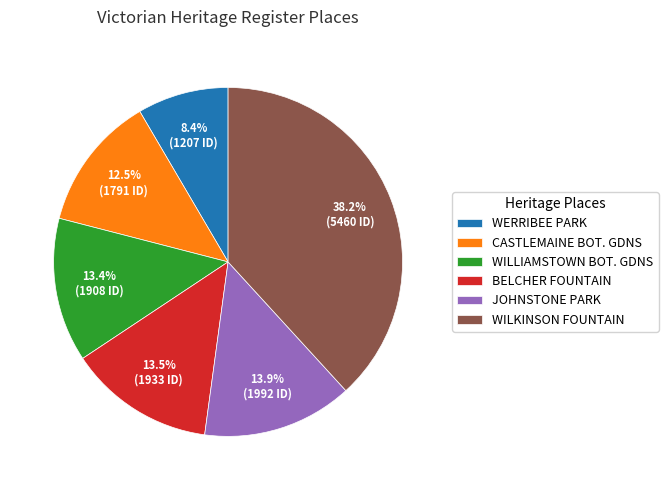

To the nearest percent, what percentage of the pie is WERRIBEE PARK?

8%